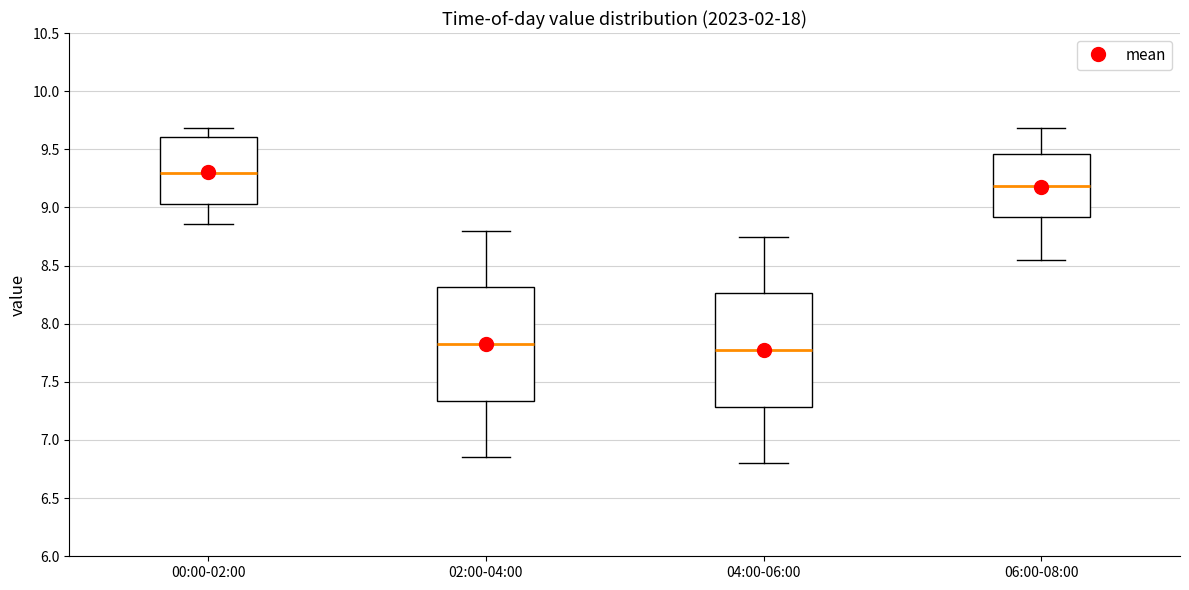

Where is the lower edge of the box for 04:00-06:00 on the y-axis? The values are not printed on the chart, so give them approximately, as read against the axis.

7.30